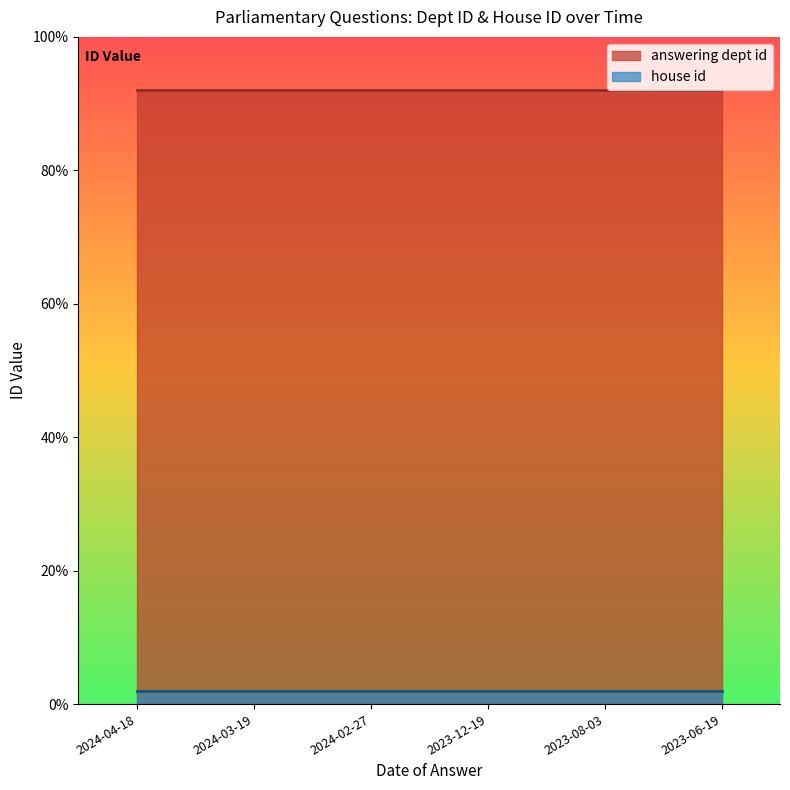

What are all the series names shown in the legend?

answering dept id, house id